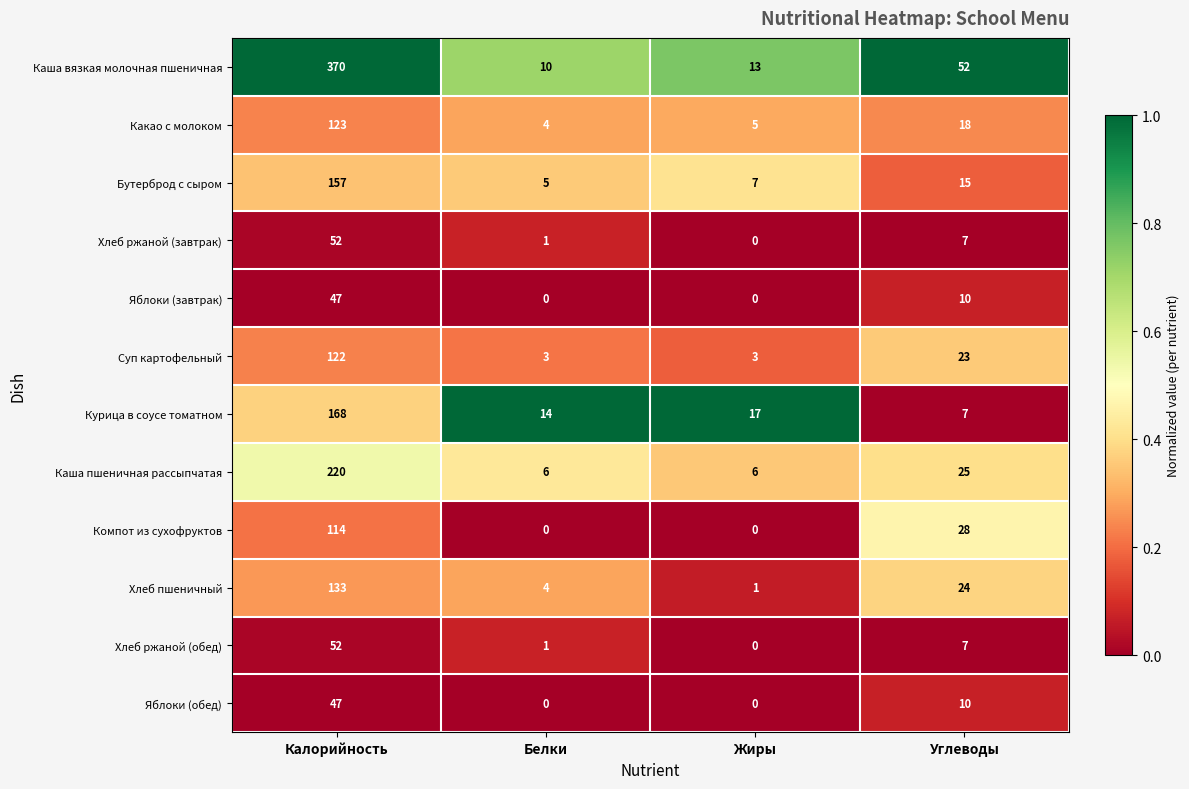

What is the highest value of the Курица в соусе томатном series?

168